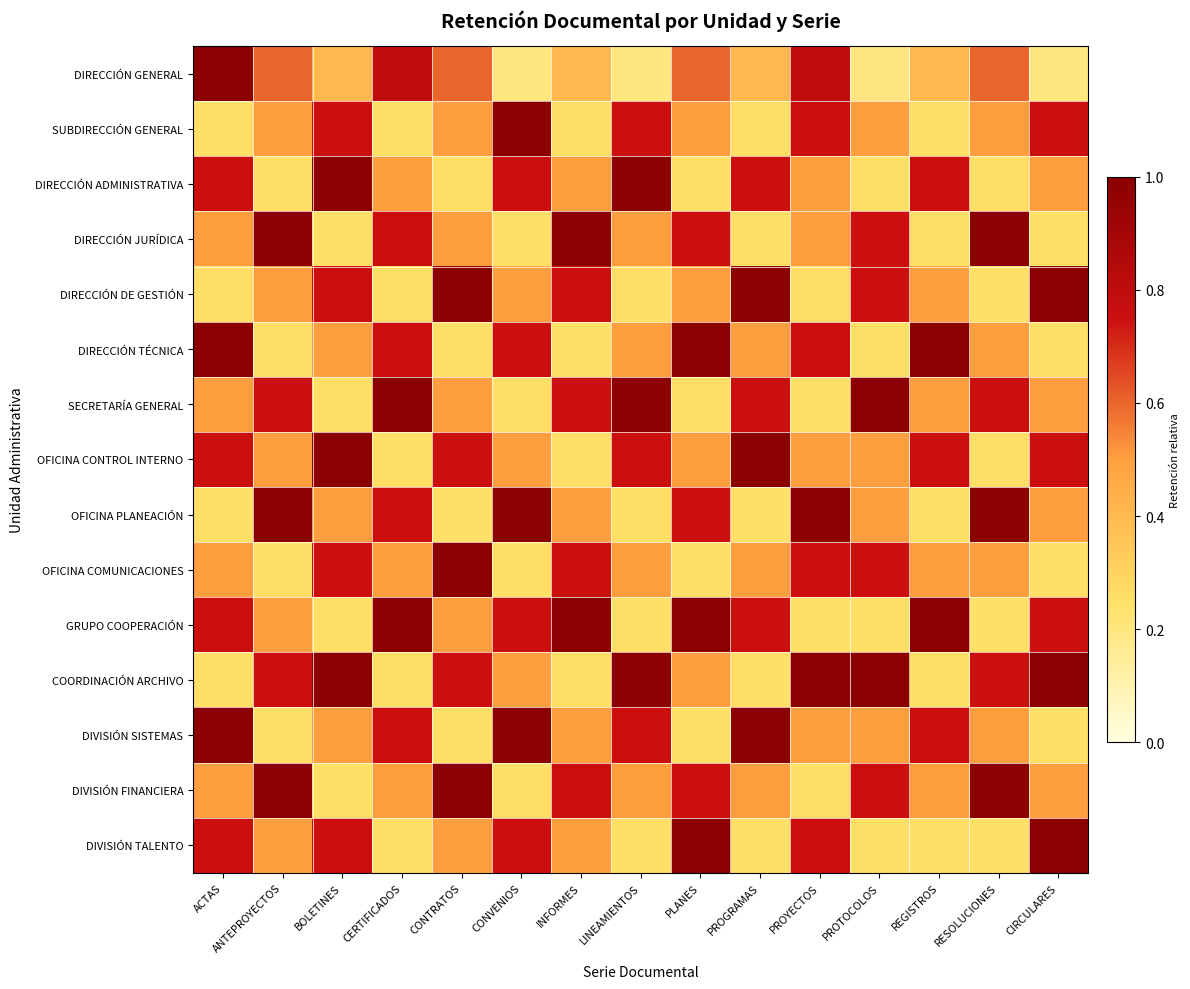

How many distinct data groups are displayed?

15